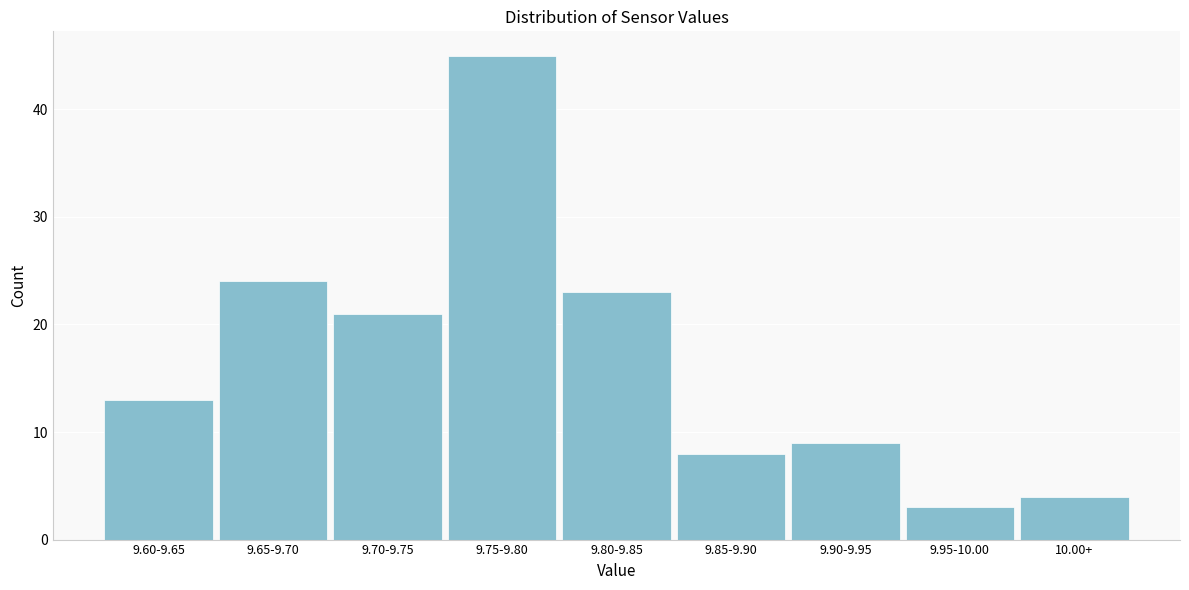

Reading left to right, extract all data points from this chart.

13	24	21	45	23	8	9	3	4